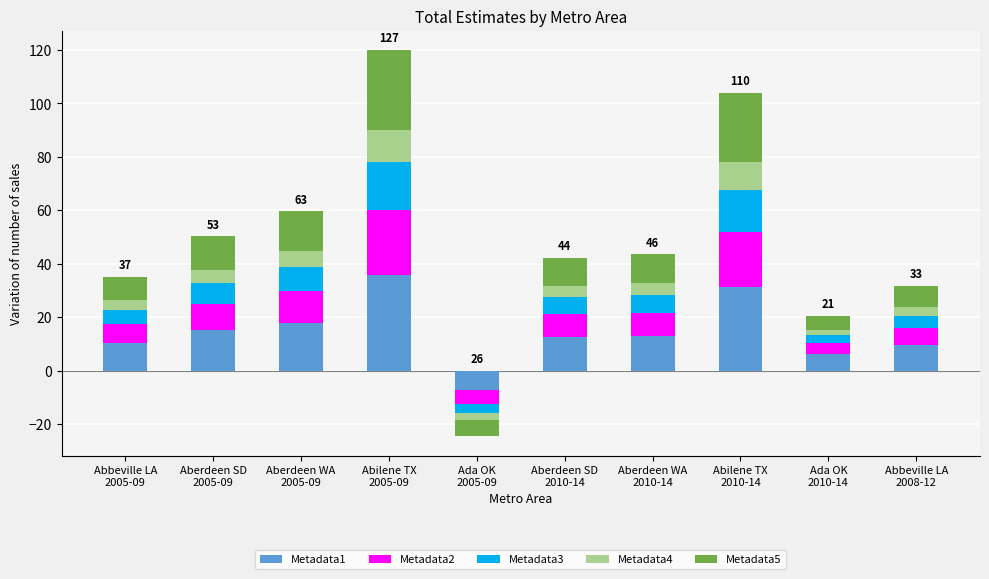

Are the bars horizontal?

No